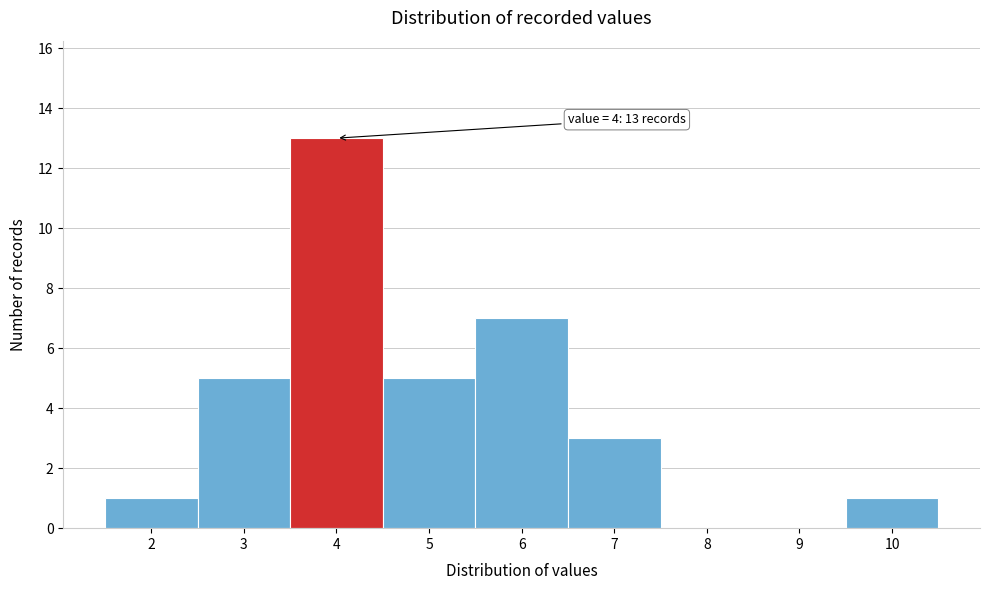

Which range on the x-axis has the tallest bar?

3.5 to 4.5